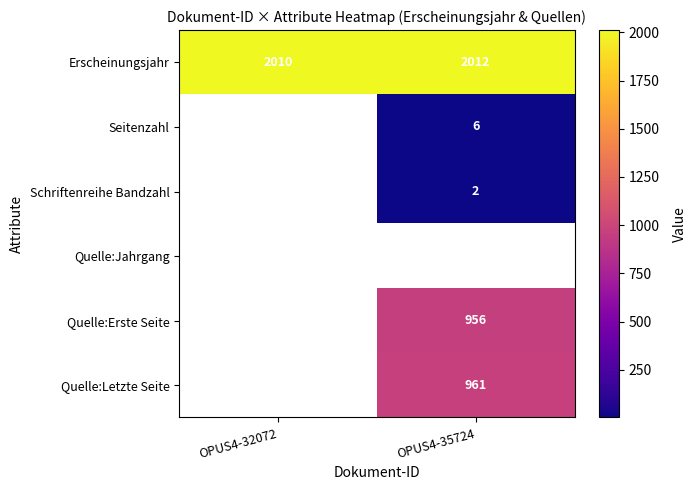

True or false: Seitenzahl has a value of 8.0 at OPUS4-35724.

False